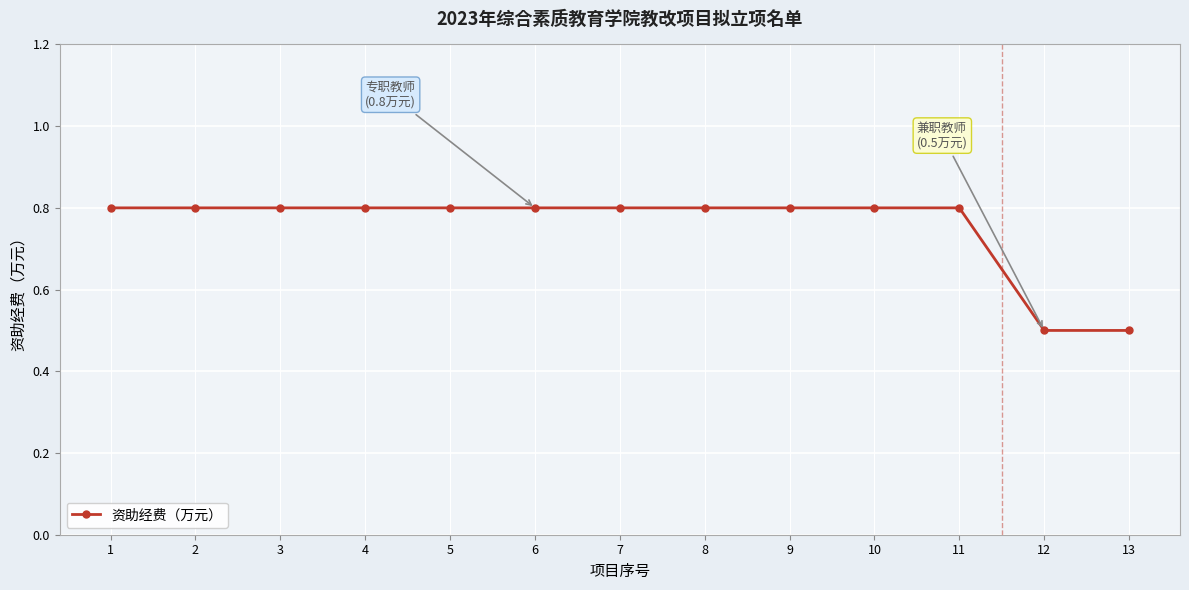

What is the maximum value shown in the chart?

0.8